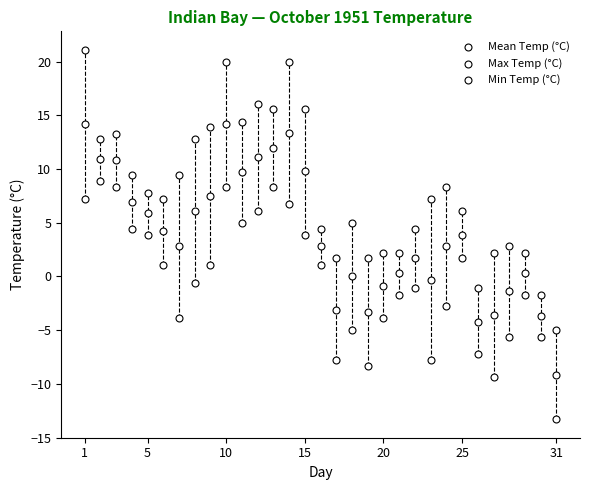

Count the number of points in this scatter plot.

93